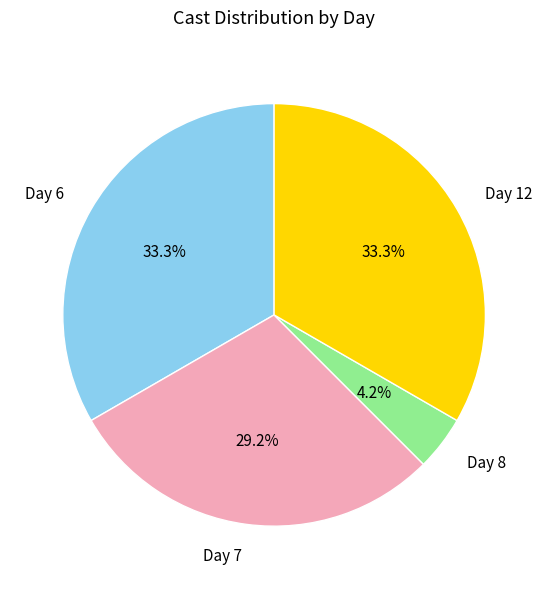

What portion of the pie excludes Day 8?

95.8%